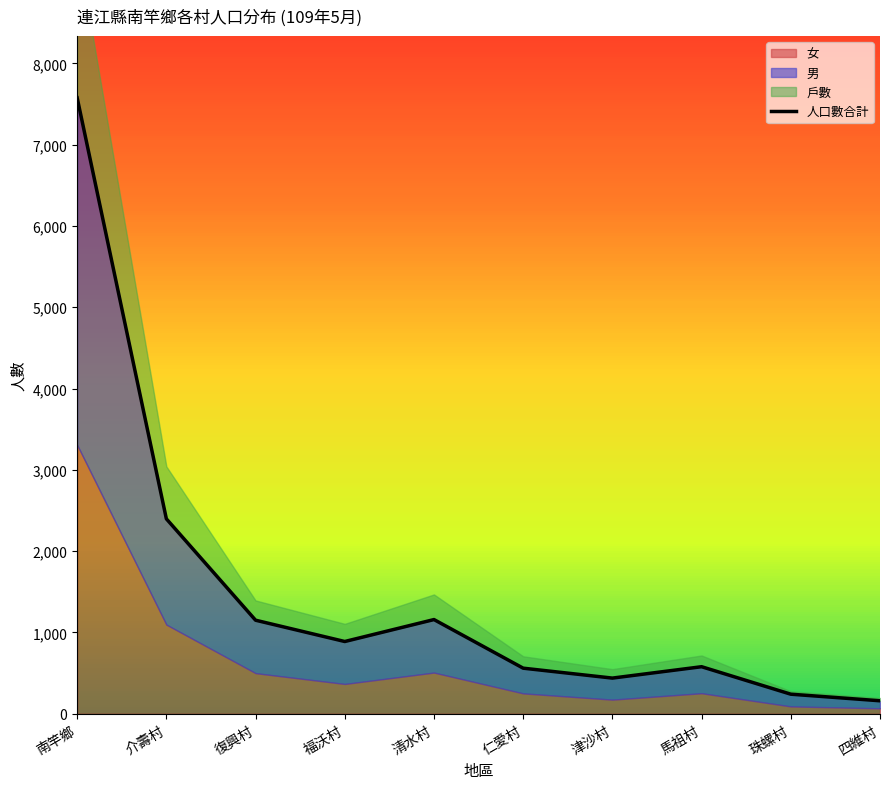

List the labels in order of value, largest first.

南竿鄉, 介壽村, 清水村, 復興村, 福沃村, 馬祖村, 仁愛村, 津沙村, 珠螺村, 四維村